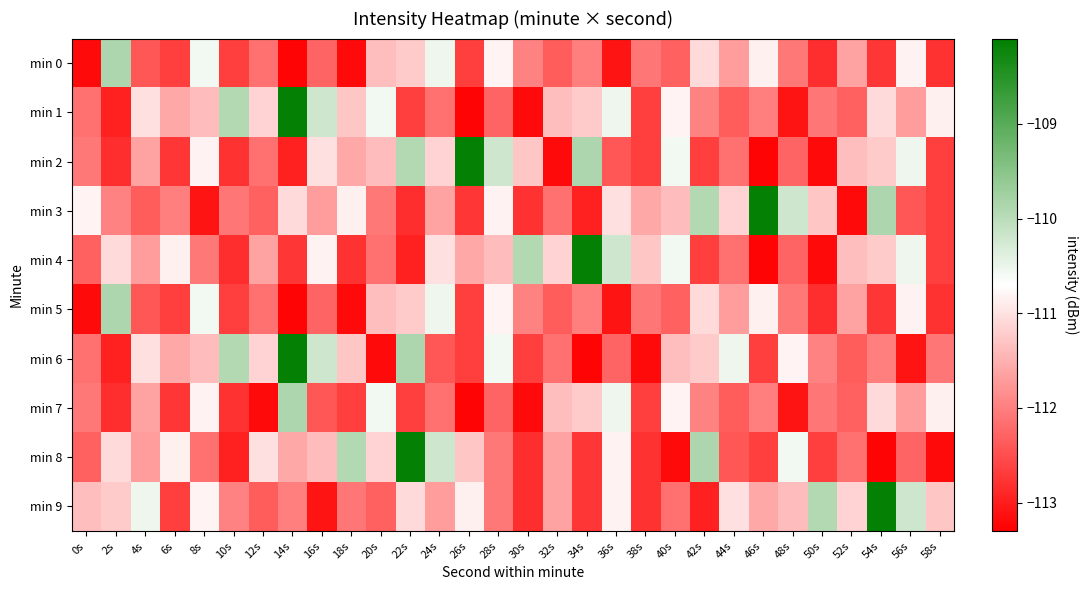

What is the total value across all series at 40s?

-1115.5